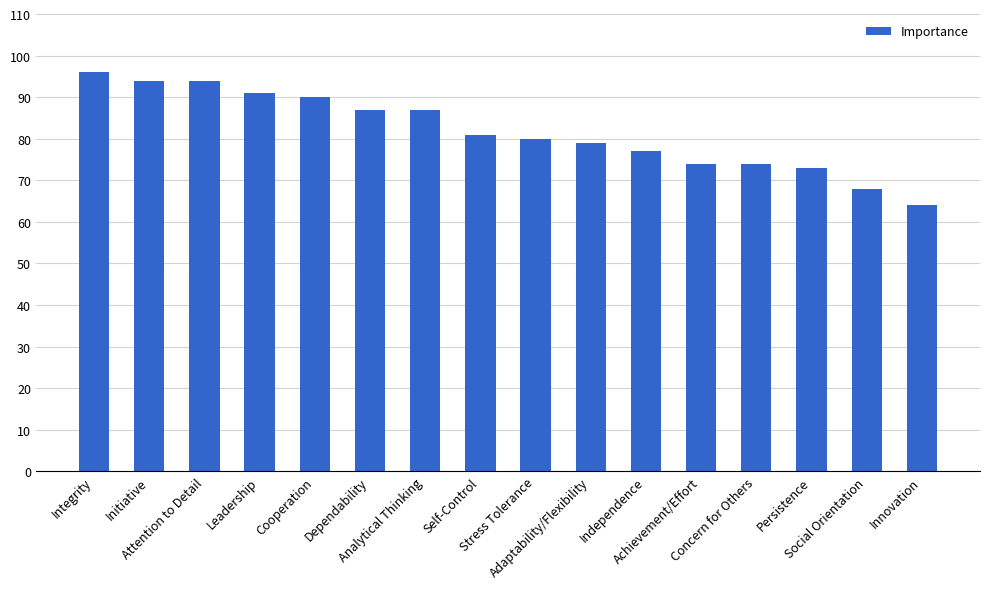

Approximately how many times larger is the value at Initiative compared to Concern for Others?

1.3